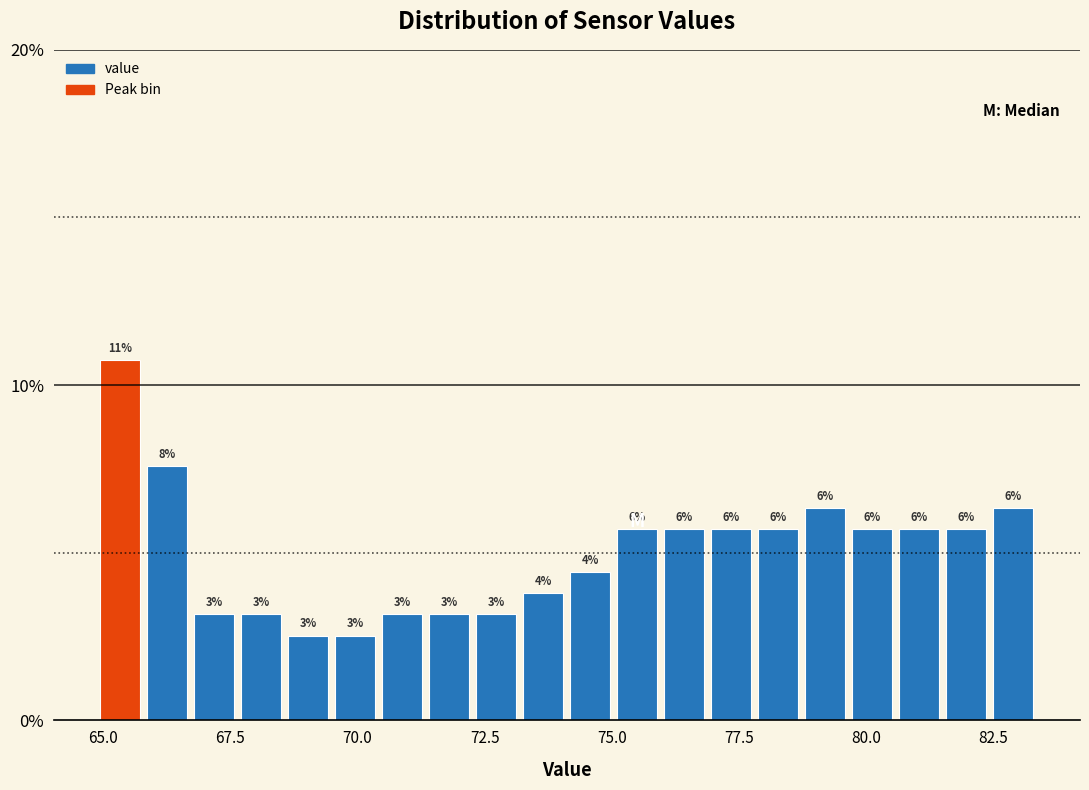

Around what value on the x-axis is the tallest bar? Give the approximate position of its centre, as read against the axis.

65.5